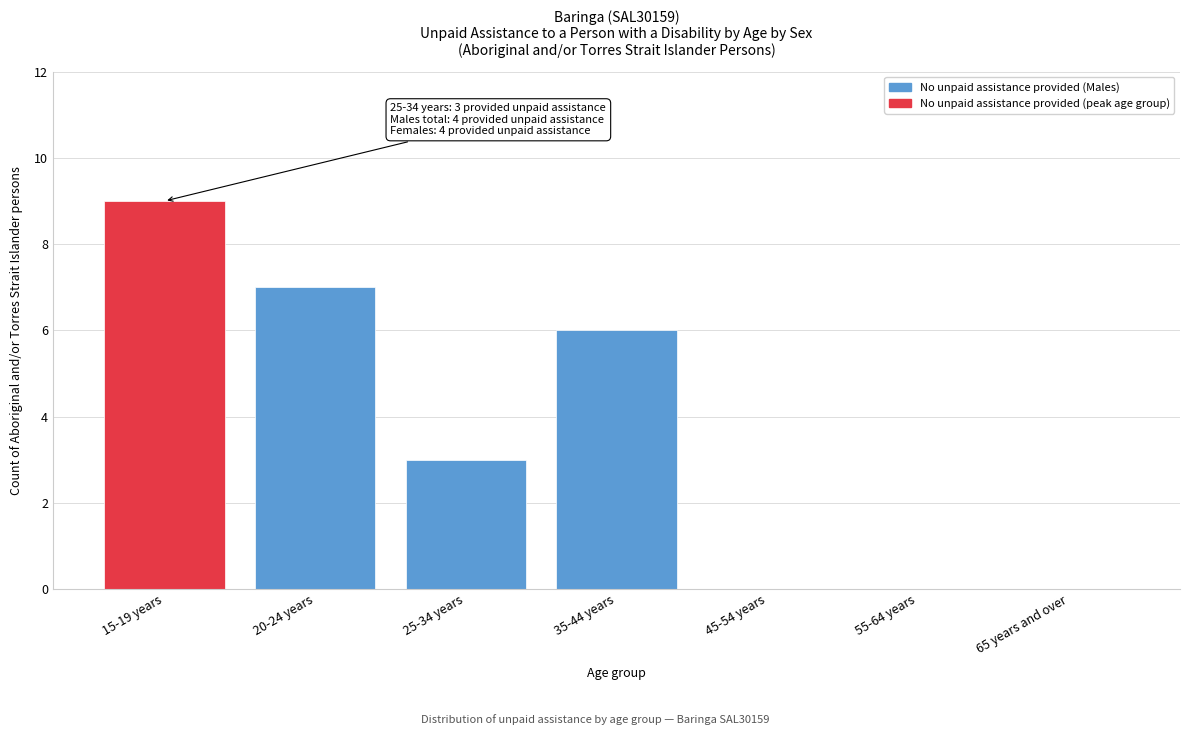

Reading left to right, transcribe all the data shown in this chart.

15-19 years=9	20-24 years=7	25-34 years=3	35-44 years=6	45-54 years=0	55-64 years=0	65 years and over=0